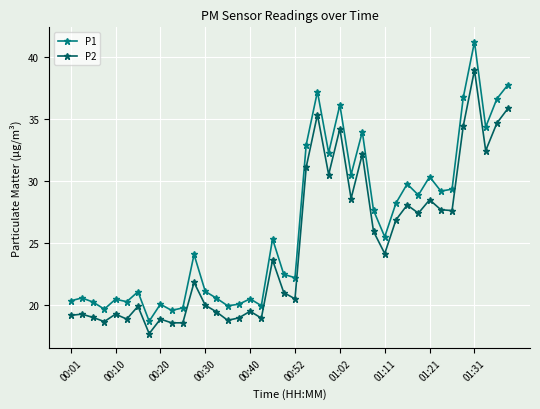

List the series in order of their peak value, highest first.

P1, P2